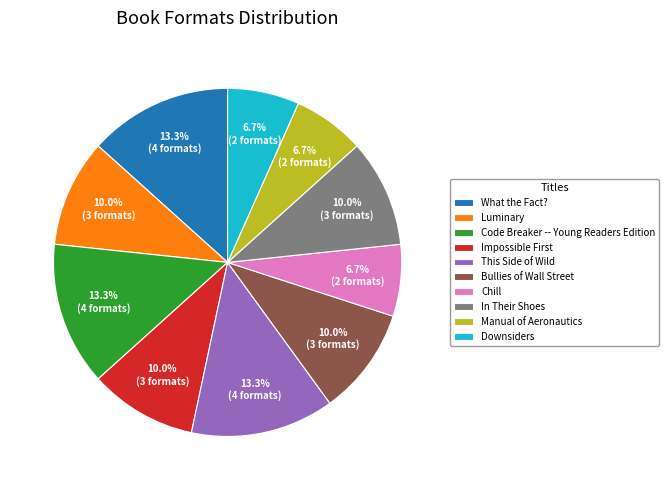

Between Luminary and Chill, which is larger?

Luminary